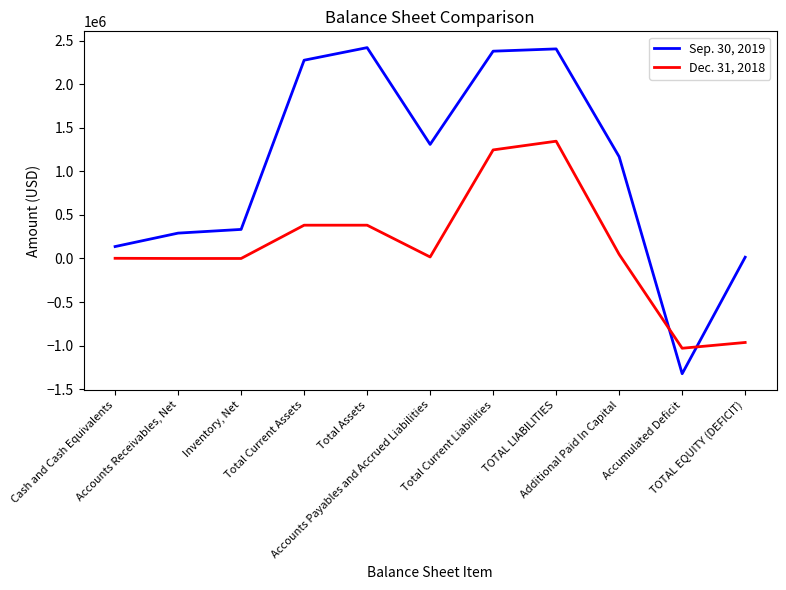

How many values in the Dec. 31, 2018 series are below 17184?

5